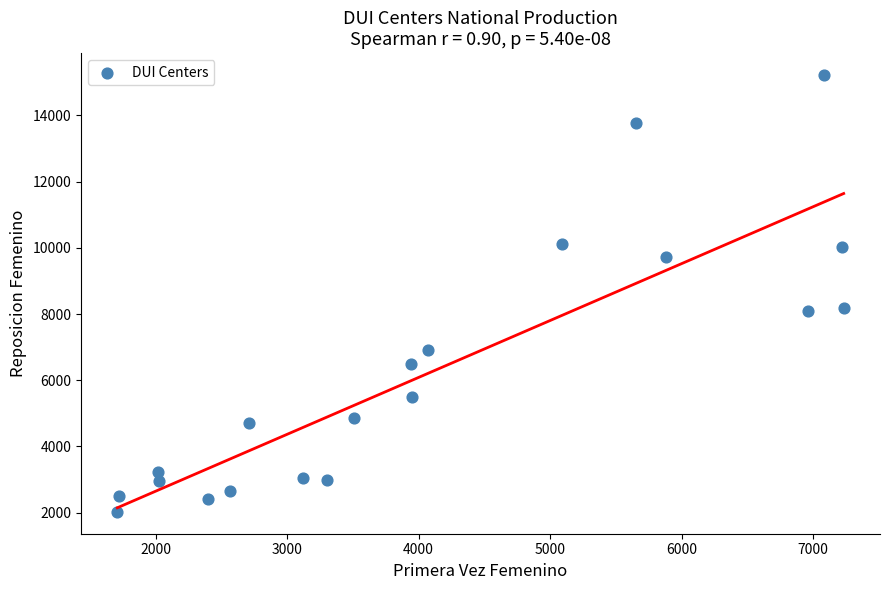

What is the range of Y values (max minus min)?

13203